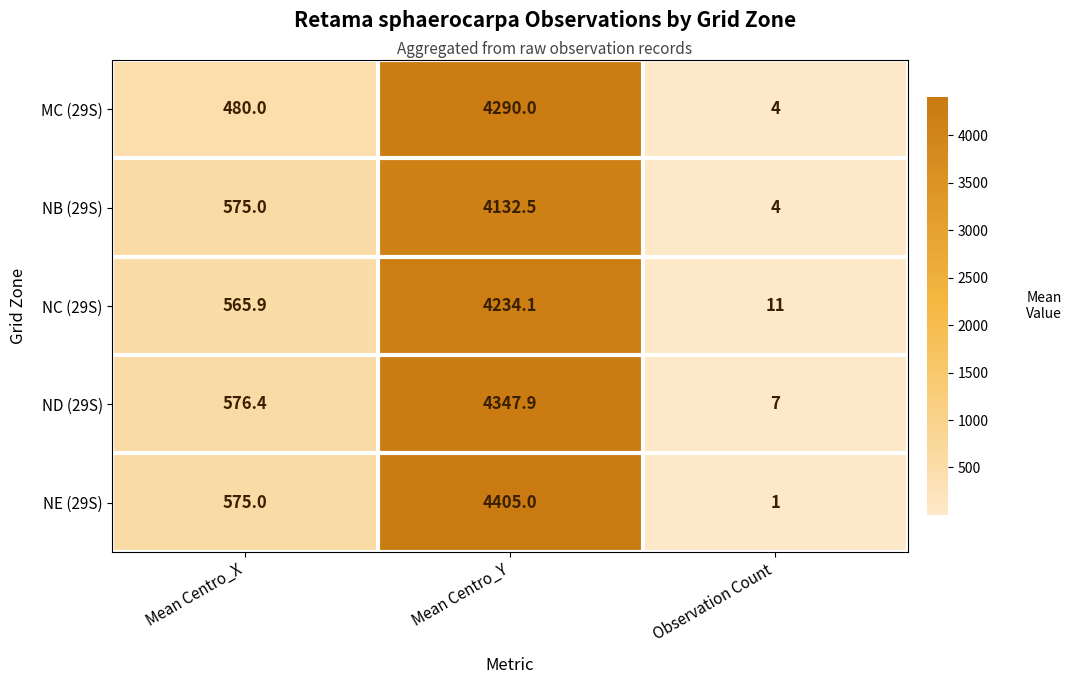

What is the sum of the ND (29S) values at Observation Count and Mean Centro_X?

583.4